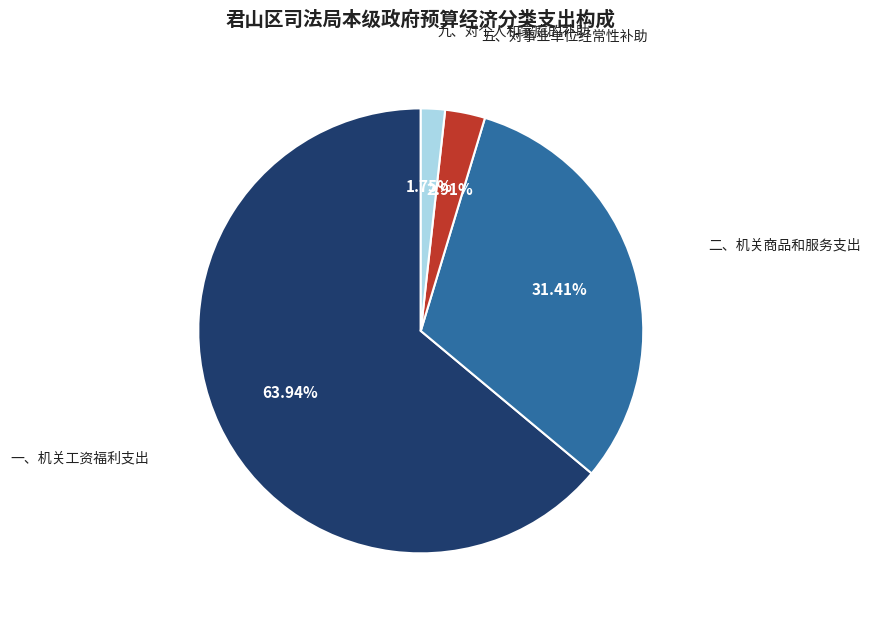

What is the ratio of the value at 一、机关工资福利支出 to the value at 九、对个人和家庭的补助?

36.5